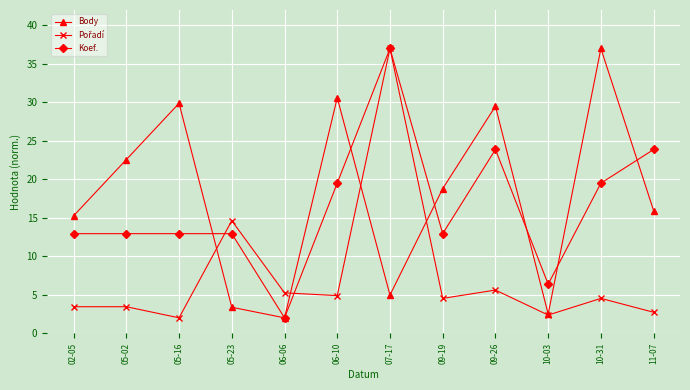

What is the value of the Body point at the 3rd from the left?

29.9